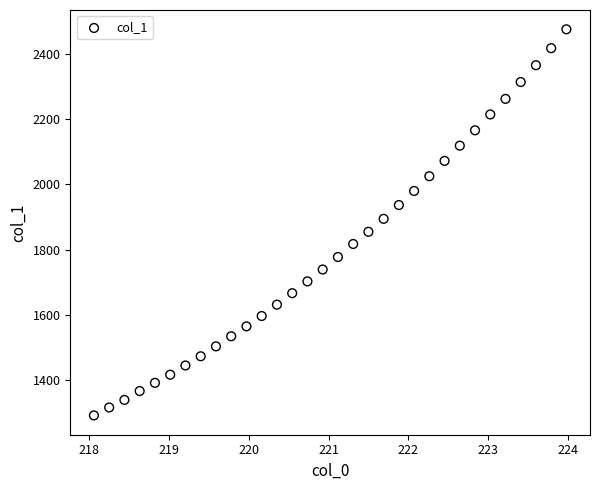

What is the range of Y values (max minus min)?

1182.1